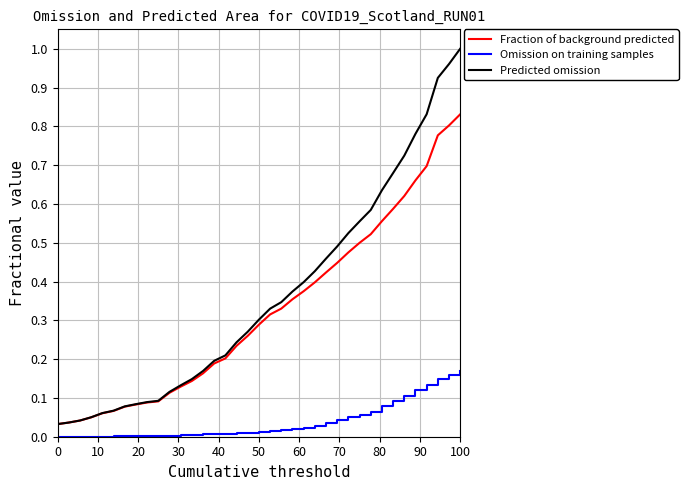

True or false: Fraction of background predicted and Omission on training samples cross at least once.

False